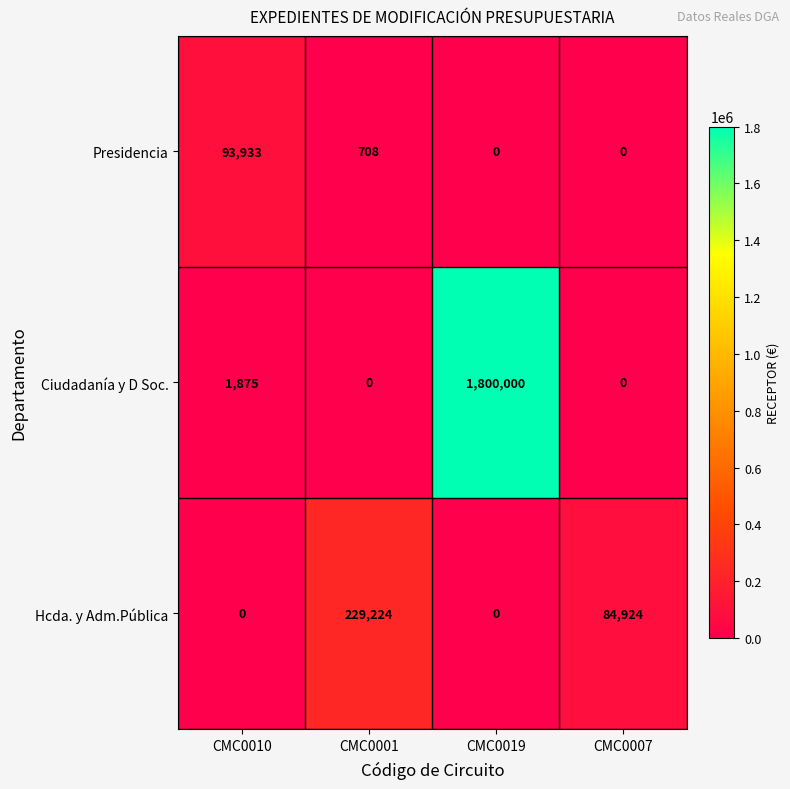

Count the number of categories in the chart.

4